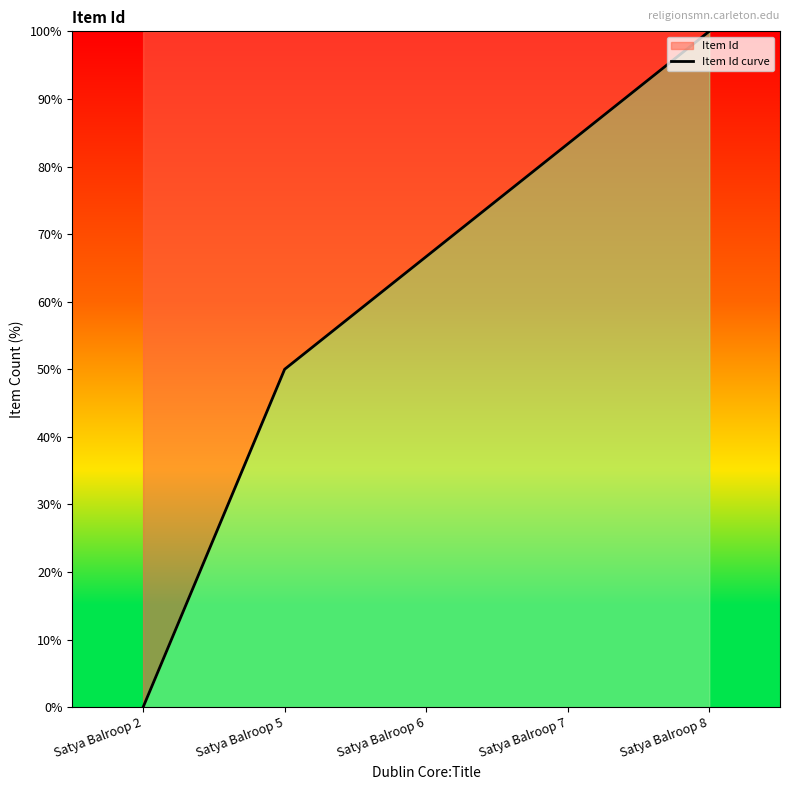

Which category has the highest value across all series?

Satya Balroop 8